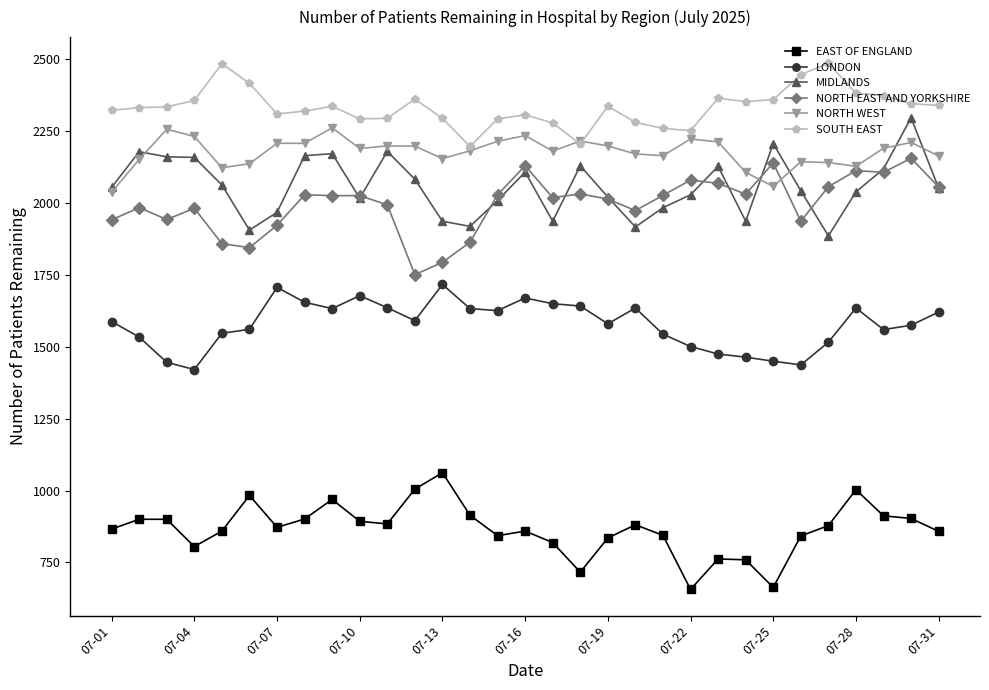

What is the highest value of the NORTH WEST series?

2262